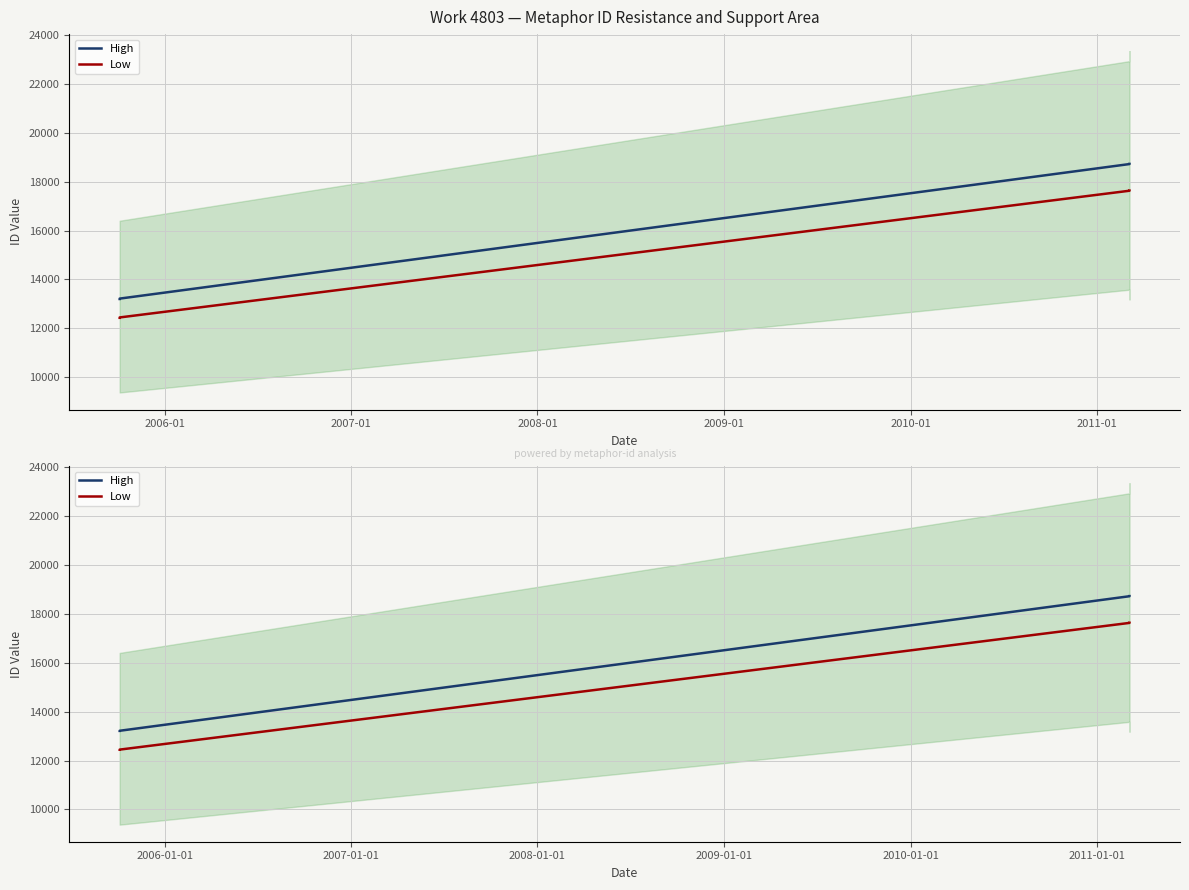

What is the value of the High point at the 4th from the left?

18719.2